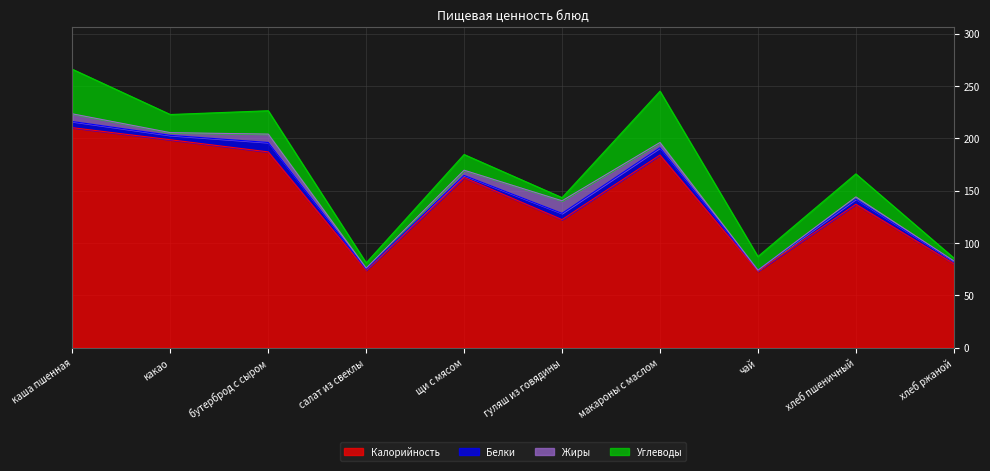

True or false: Калорийность and Углеводы intersect in this chart.

False